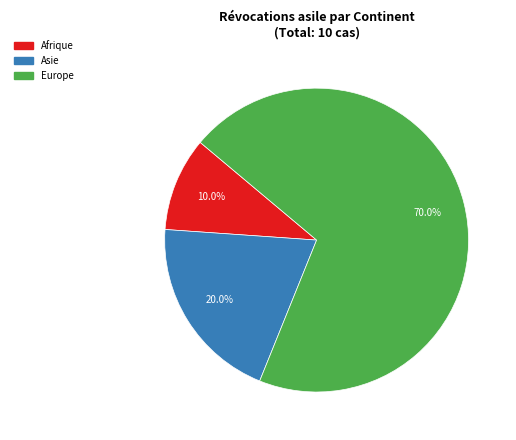

To the nearest percent, what is the difference between the largest and smallest slice percentages?

60%